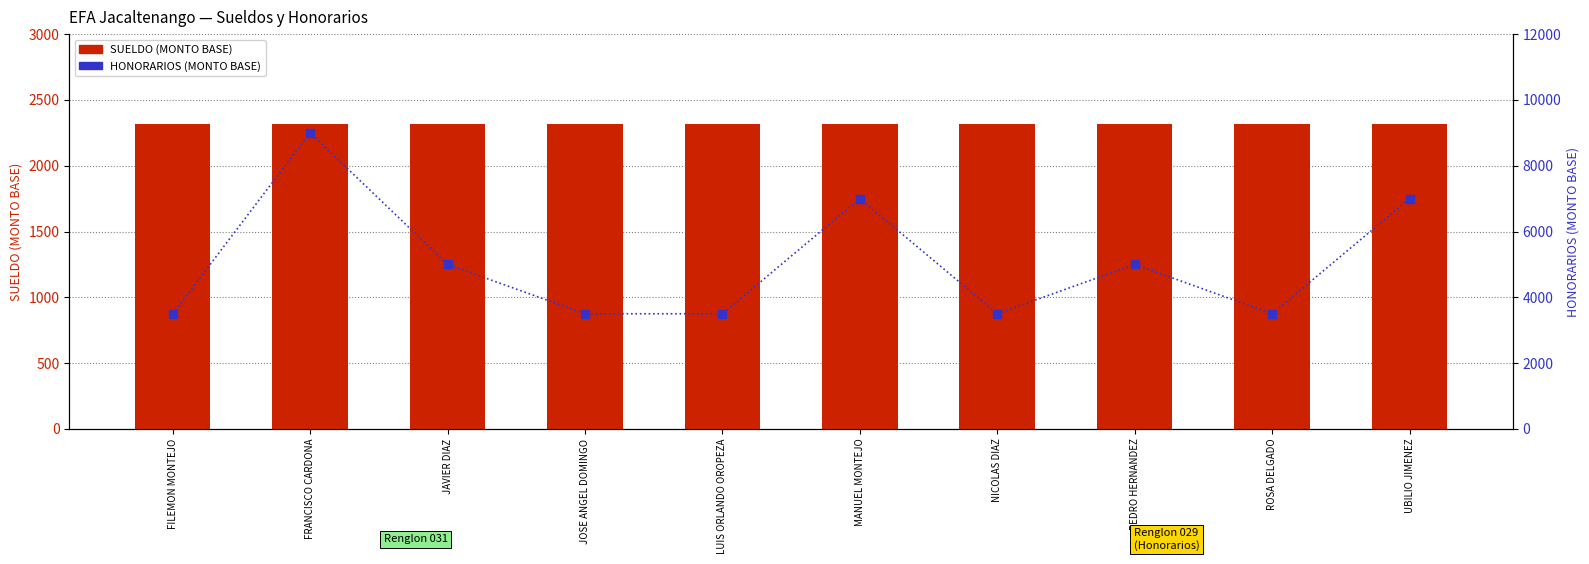

At how many categories does at least one series exceed 5737?

3